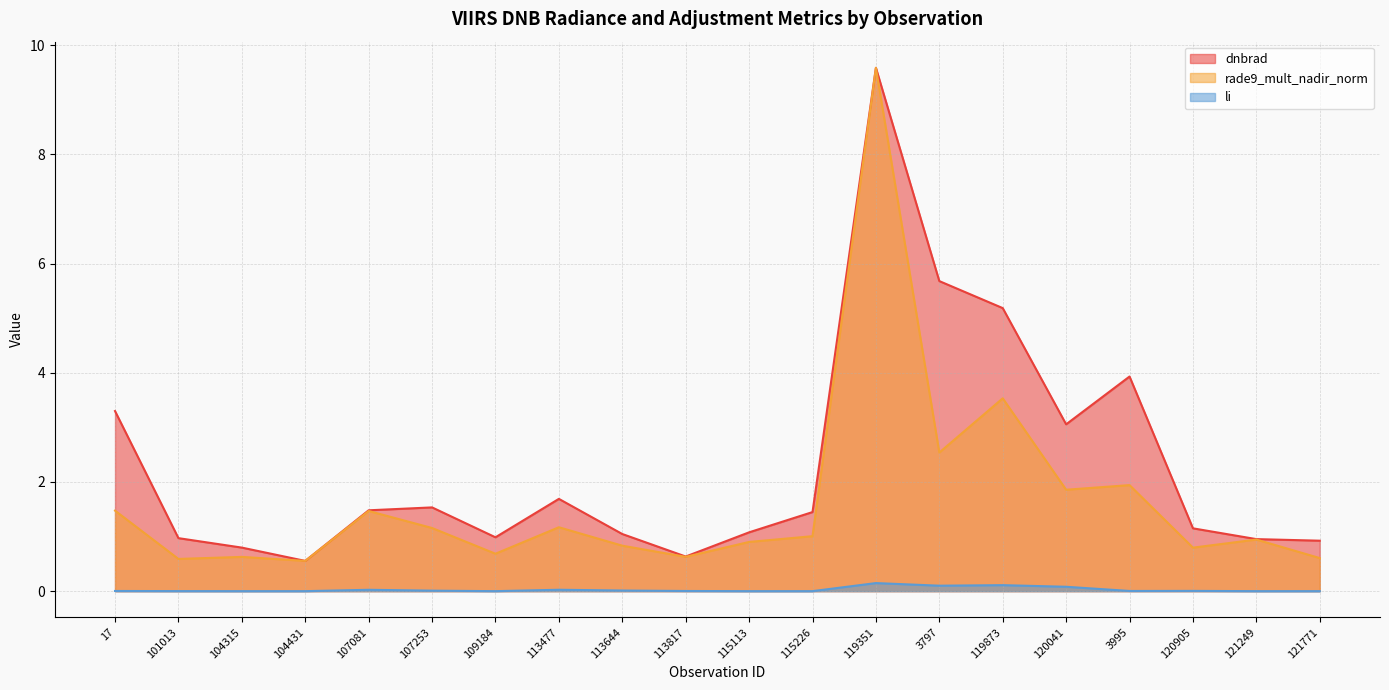

Which category has the highest value across all series?

119351